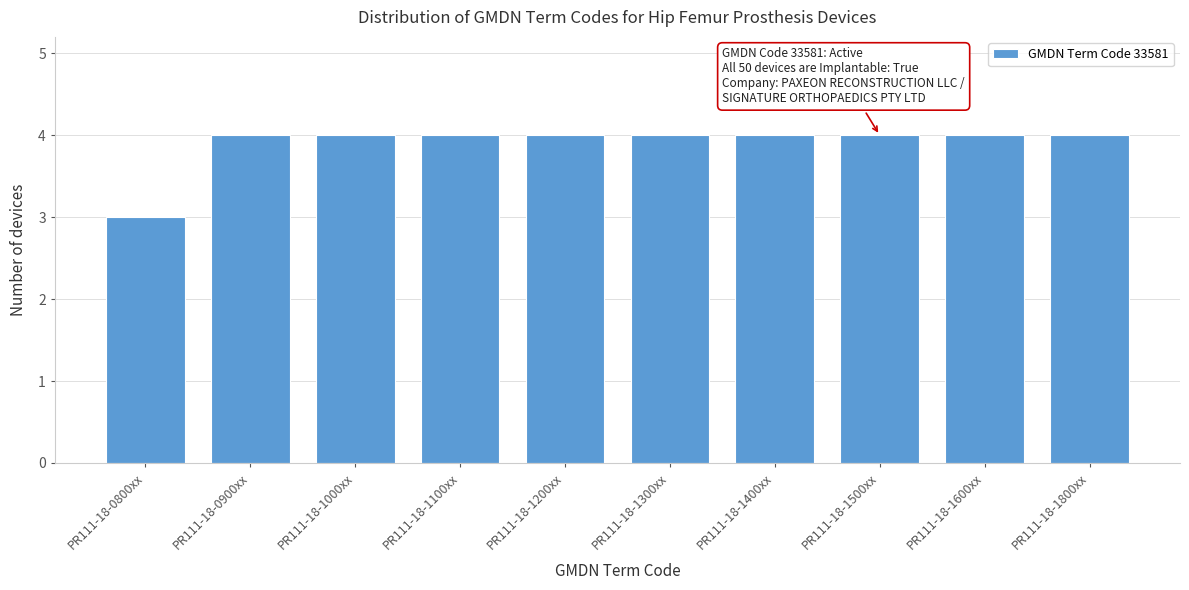

Reading left to right, transcribe all the data shown in this chart.

PR111-18-0800xx=3	PR111-18-0900xx=4	PR111-18-1000xx=4	PR111-18-1100xx=4	PR111-18-1200xx=4	PR111-18-1300xx=4	PR111-18-1400xx=4	PR111-18-1500xx=4	PR111-18-1600xx=4	PR111-18-1800xx=4